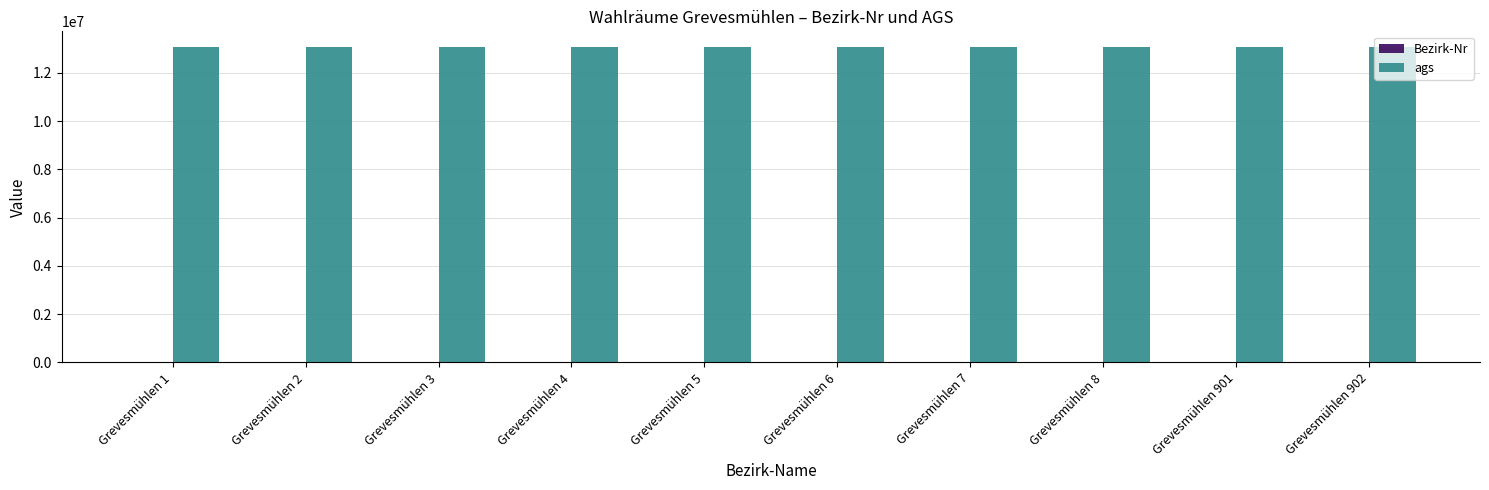

What is the maximum value shown in the chart?

13074026